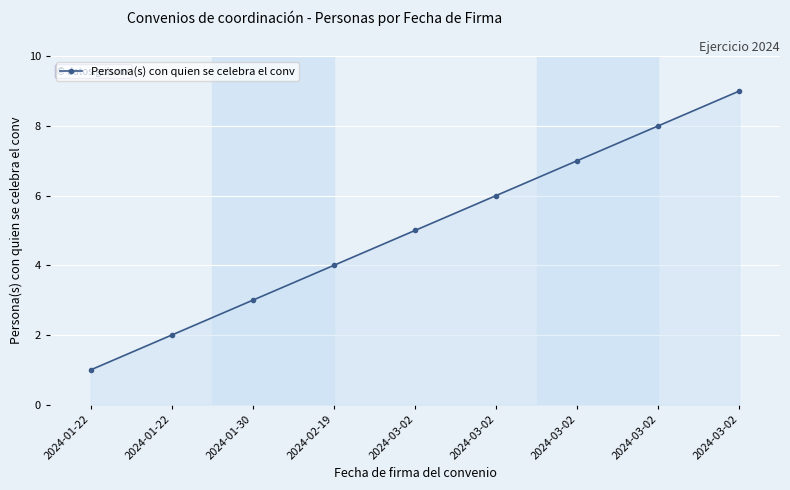

What is the difference between the values at 2024-01-22 and 2024-01-22?

1